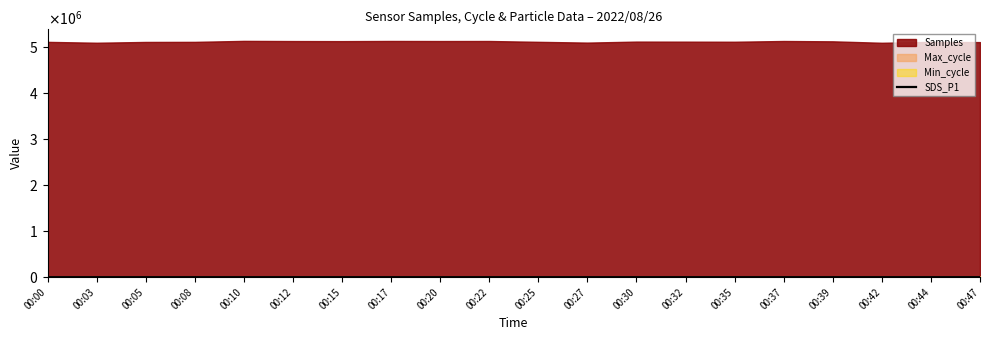

At which label is the value closest to 28?

00:39